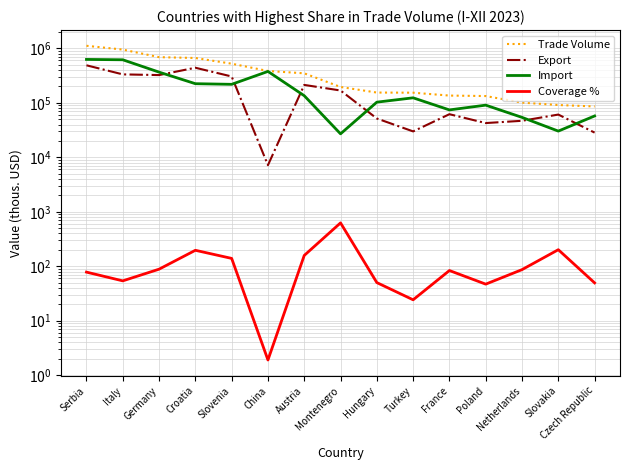

True or false: Export and Coverage % cross at least once.

False